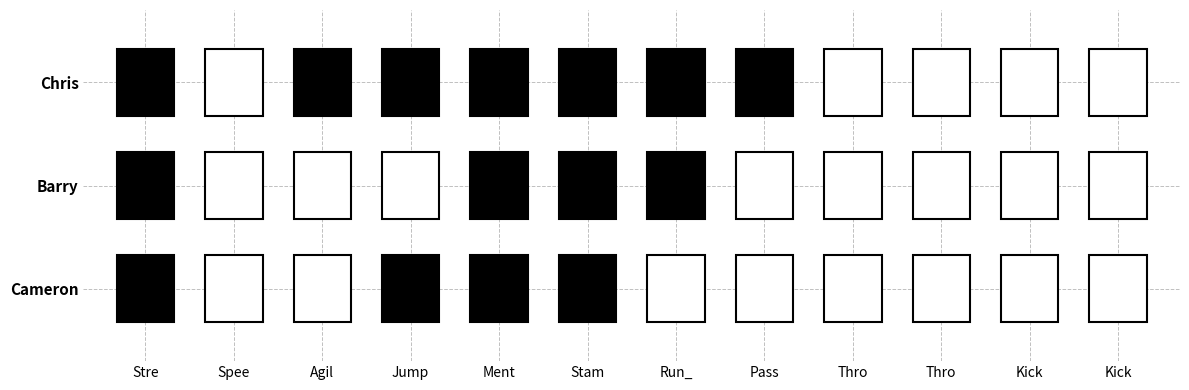

Between pass_blocking and throwing_power, which series saw the biggest shift?

Chris